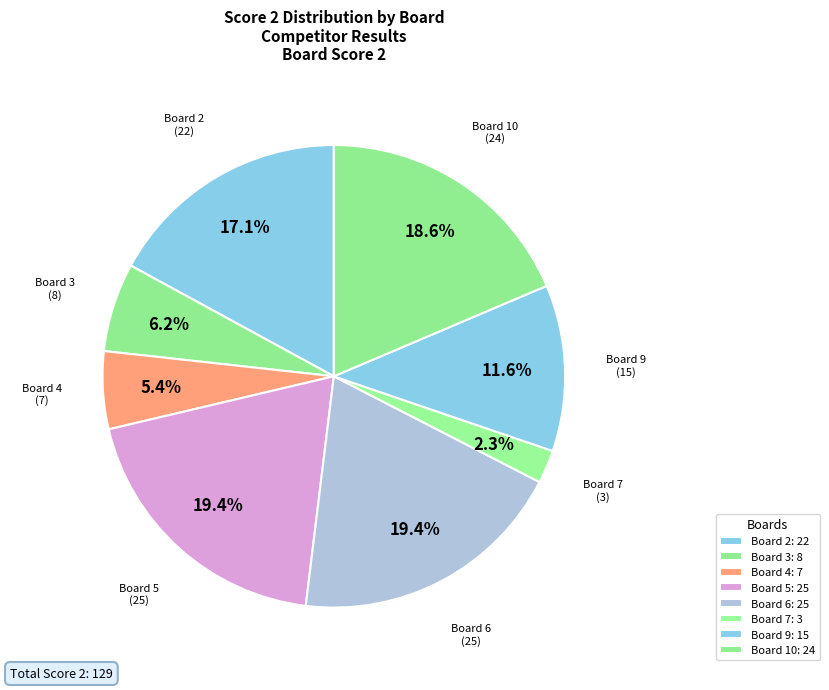

Which has a higher value, Board 3 or Board 6?

Board 6